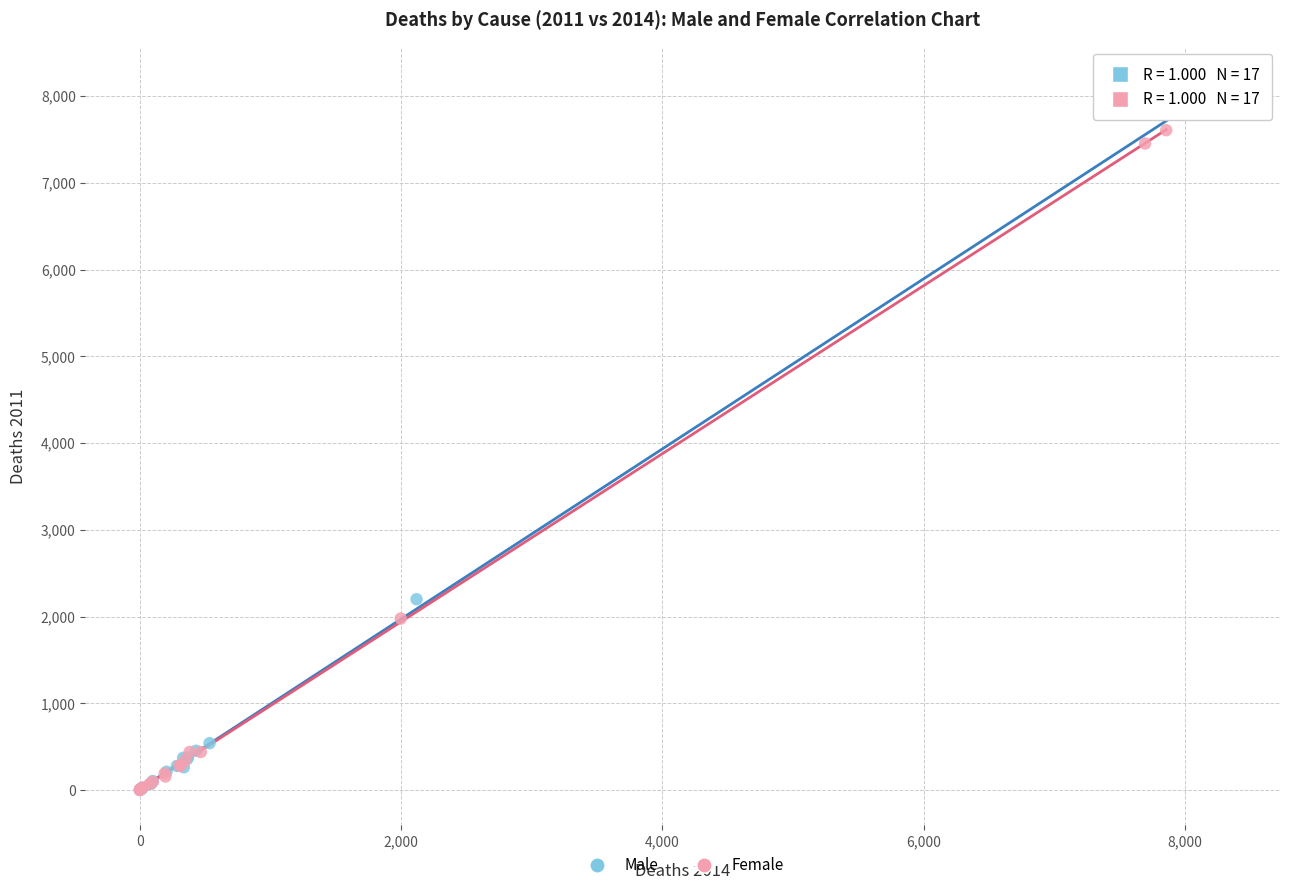

Which series reaches the maximum Y coordinate?

Male